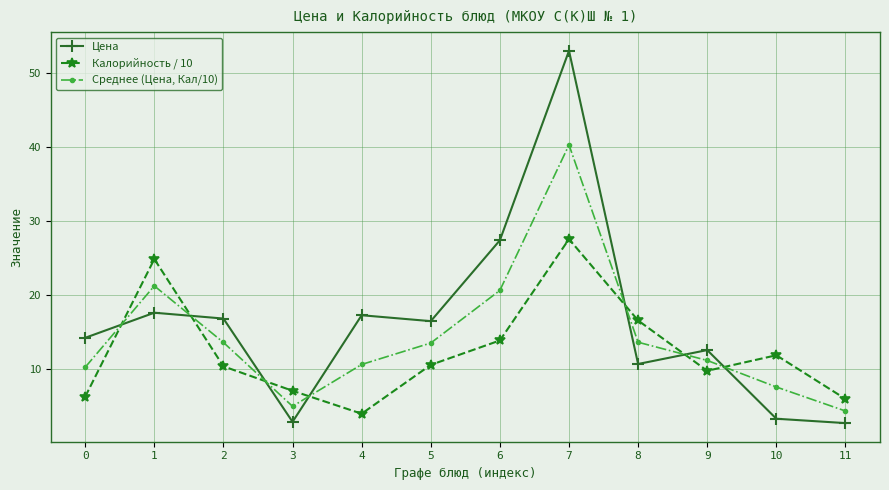

Which category has the highest value across all series?

7